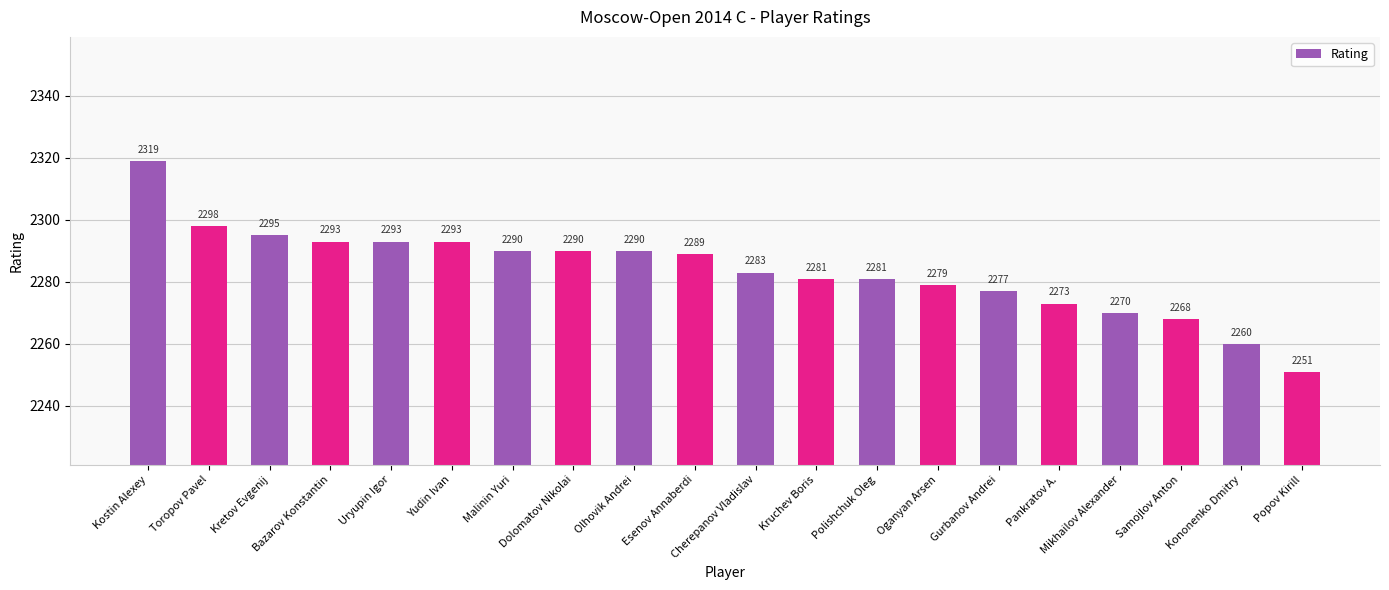

Which has a higher value, Polishchuk Oleg or Malinin Yuri?

Malinin Yuri